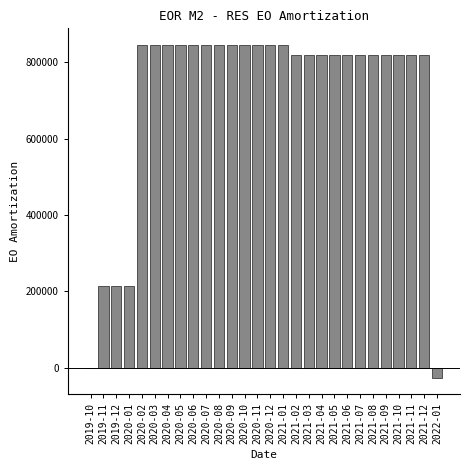

Reading left to right, transcribe all the data shown in this chart.

2019-10=0.0	2019-11=212904.6	2019-12=212904.6	2020-01=212904.6	2020-02=845413.0	2020-03=845413.0	2020-04=845413.0	2020-05=845413.0	2020-06=845413.0	2020-07=845413.0	2020-08=845413.0	2020-09=845413.0	2020-10=845413.0	2020-11=845413.0	2020-12=845413.0	2021-01=845413.0	2021-02=819574.0	2021-03=819574.0	2021-04=819574.0	2021-05=819574.0	2021-06=819574.0	2021-07=819574.0	2021-08=819574.0	2021-09=819574.0	2021-10=819574.0	2021-11=819574.0	2021-12=819574.0	2022-01=-25839.0